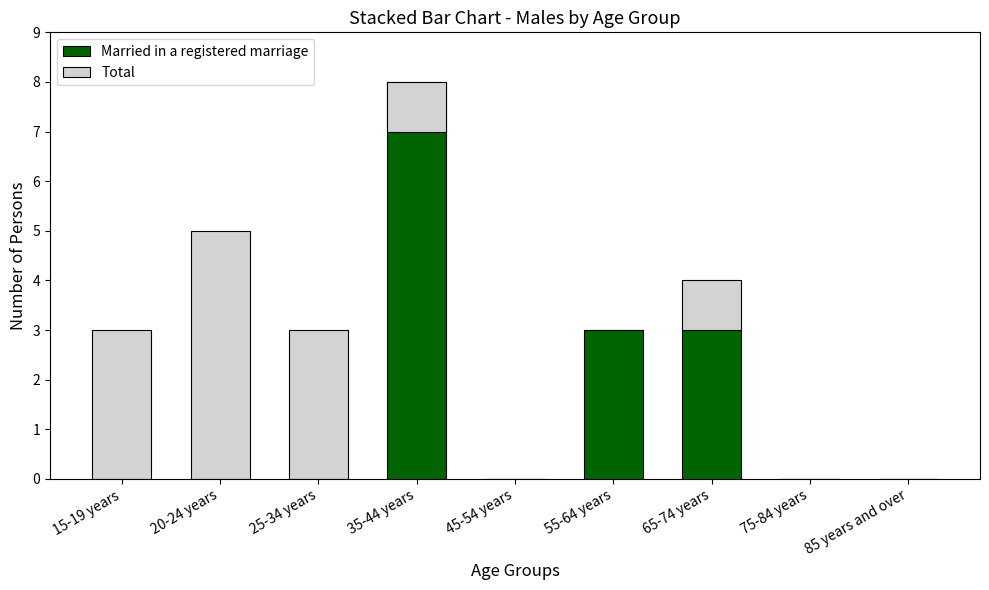

How many series are shown in this chart?

2